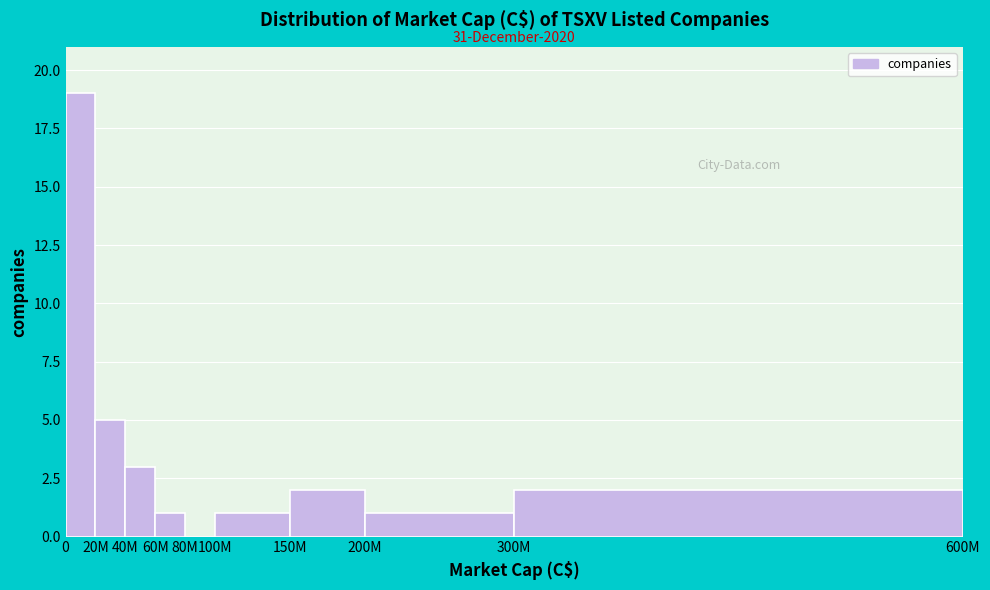

Reading right to left, what are all the values shown in this chart?

300M=2	200M=1	150M=2	100M=1	80M=0	60M=1	40M=3	20M=5	0=19